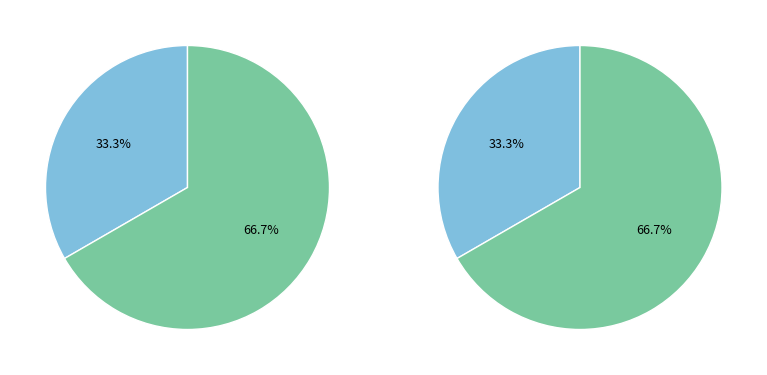

Which slice is the largest?

Безстроковий